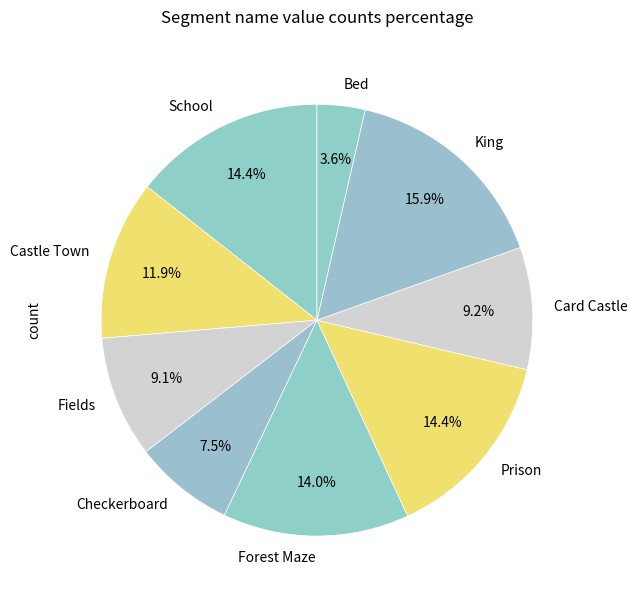

Which category has the smallest portion of the pie?

Bed